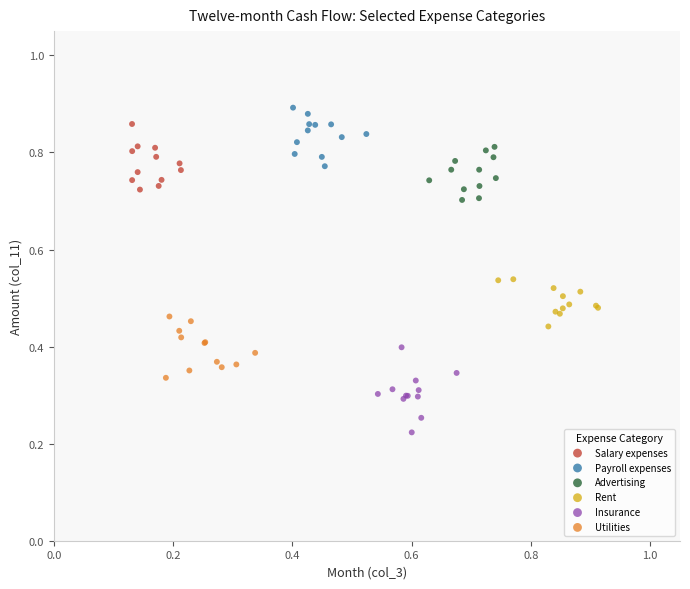

Which series contains the highest Y value?

Payroll expenses